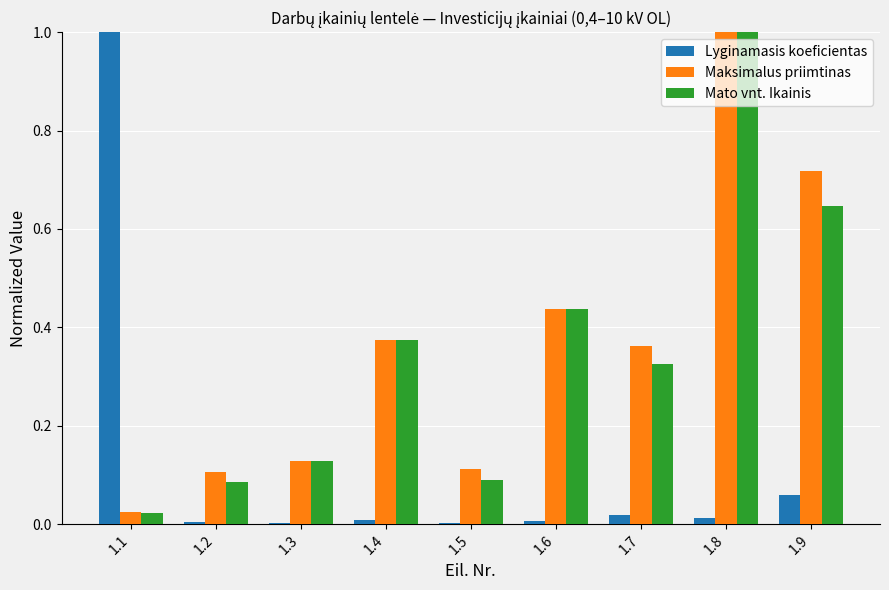

How many categories are shown in the chart?

9